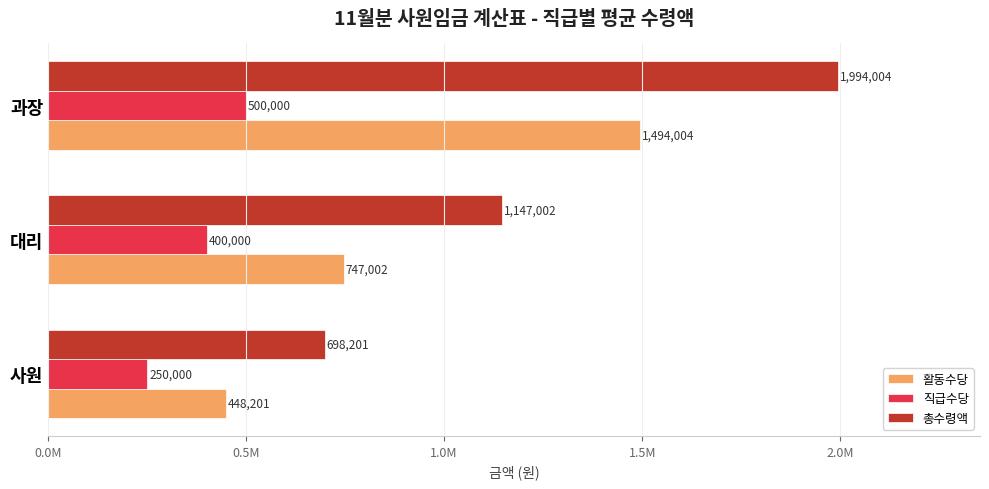

How many data points in 활동수당 are above 747001?

2